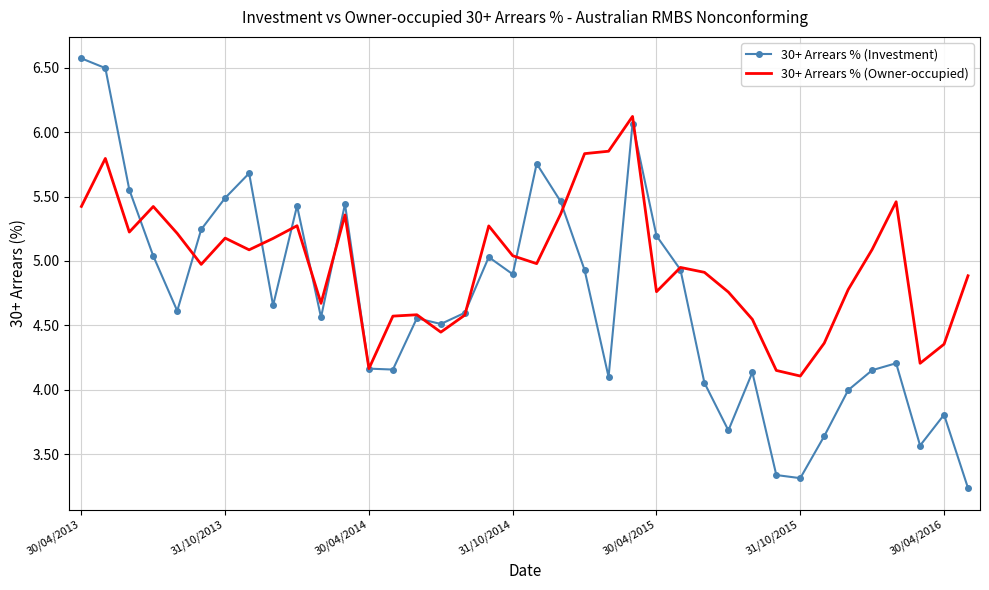

Which series has the largest total across all categories?

30+ Arrears % (Owner-occupied)